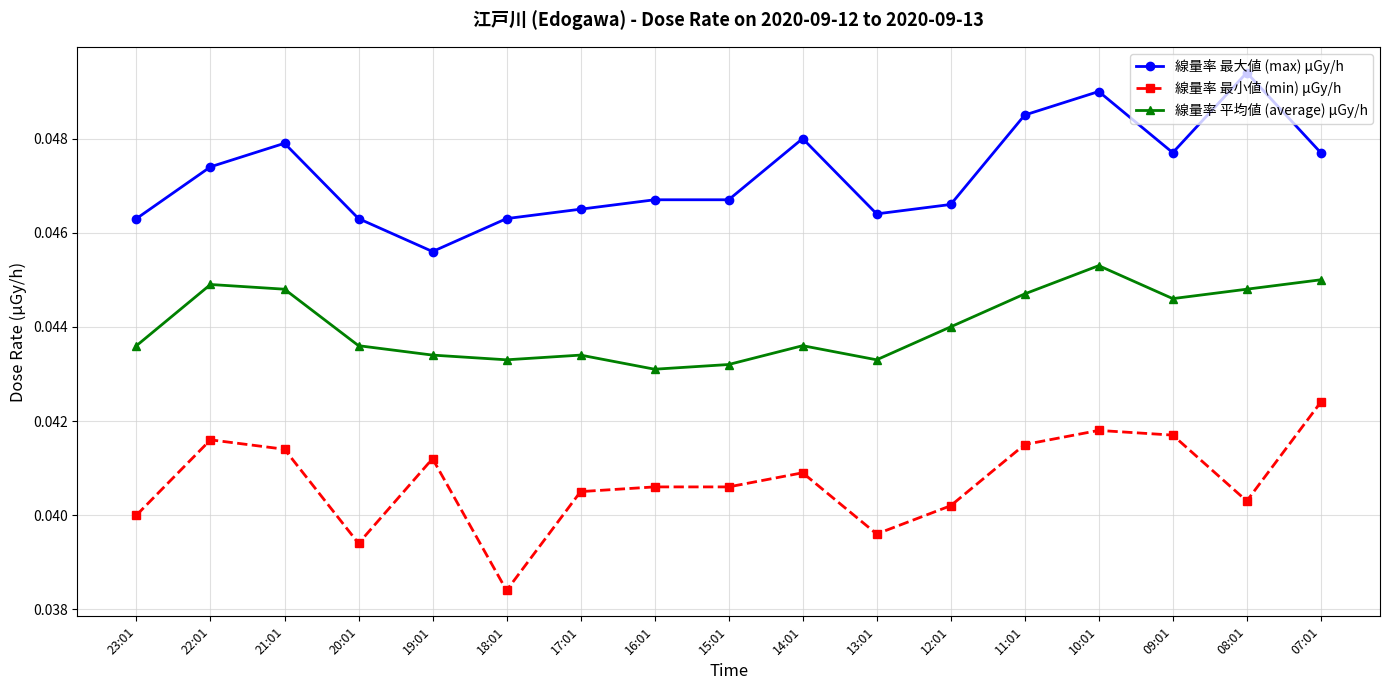

Rank the series at 11:01 from lowest to highest value.

線量率 最小値 (min) μGy/h, 線量率 平均値 (average) μGy/h, 線量率 最大値 (max) μGy/h